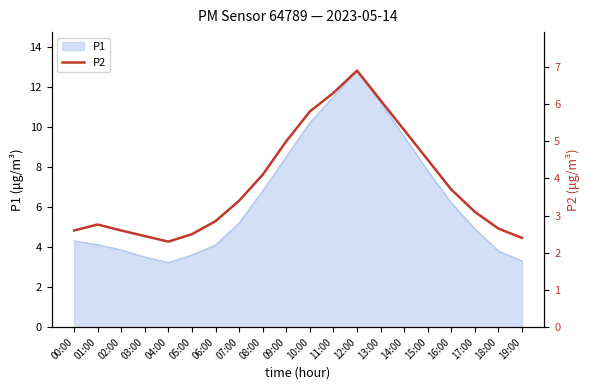

Which category has the highest value in the P1 series?

12:00